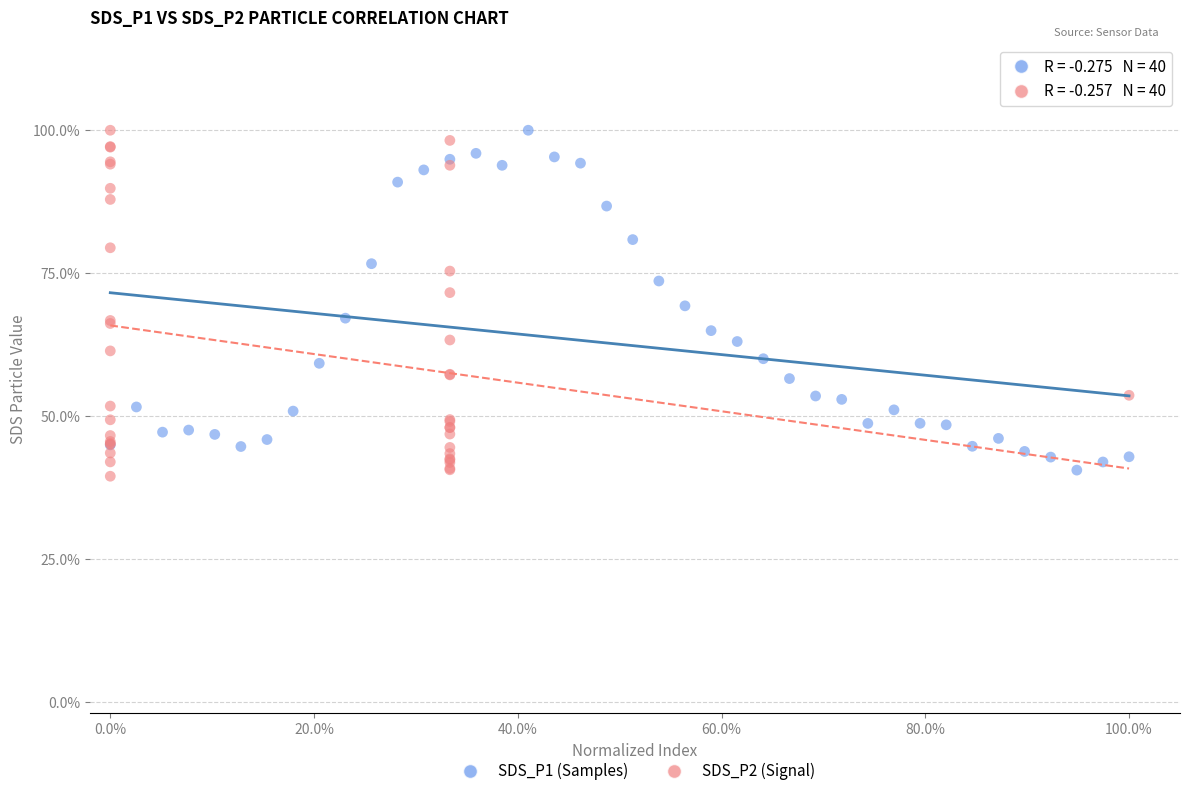

Which series has the largest Y range (max minus min)?

SDS_P2 (Signal)